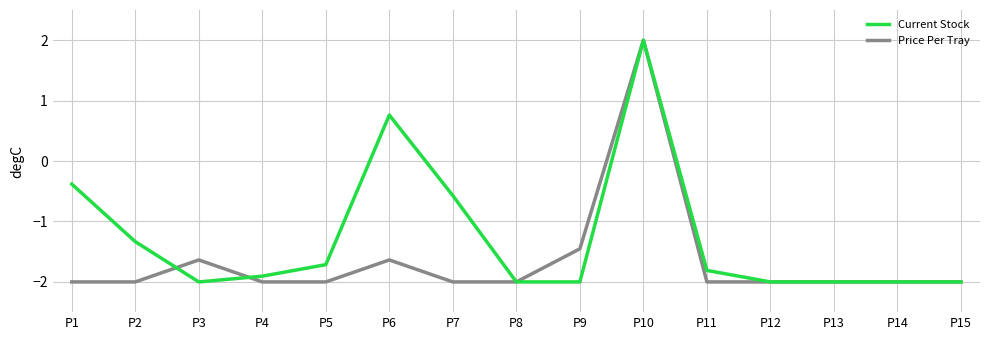

True or false: Current Stock has a value of -2.6 at P3.

False